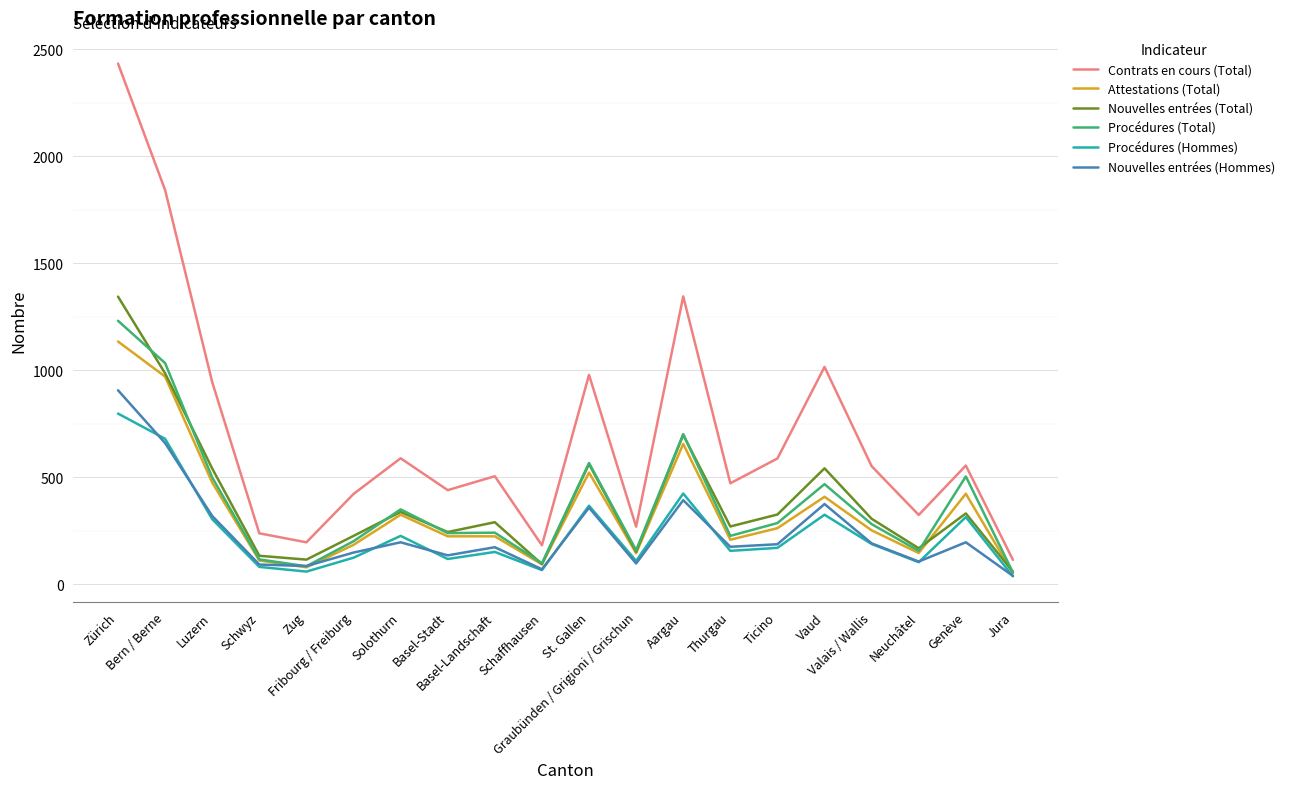

What is the difference between the maximum and minimum values in the Contrats en cours (Total) series?

2321